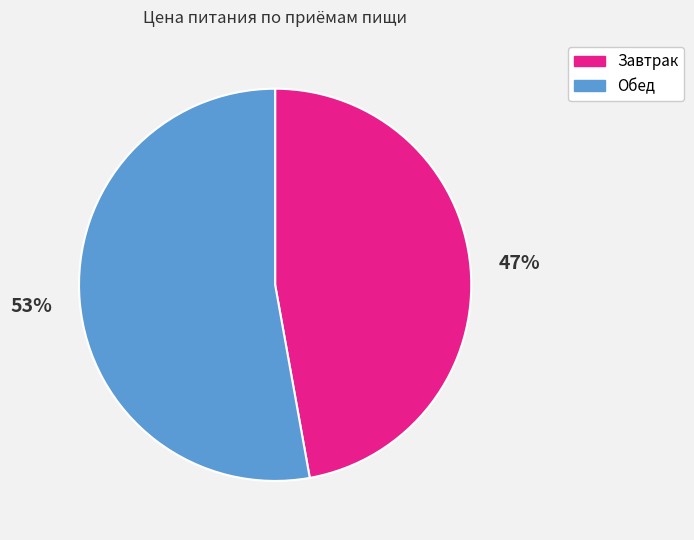

True or false: Обед accounts for 53% of the total.

True